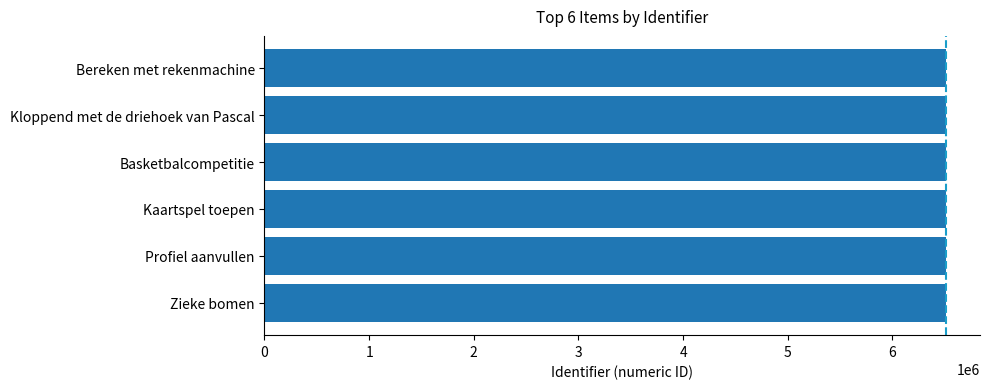

What is the sum of all values?

39062947